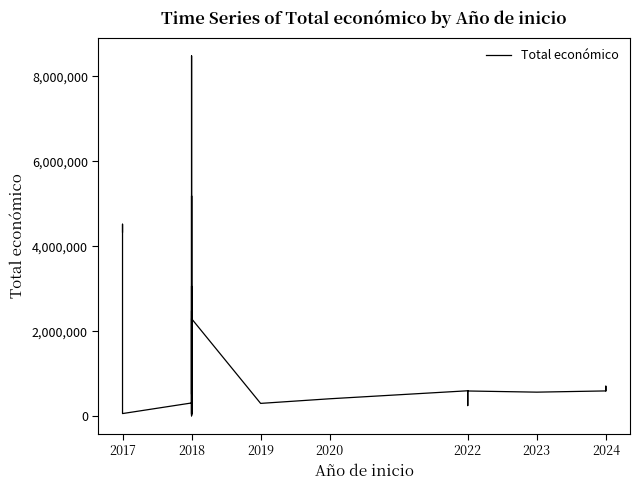

What is the sum of all values?

51399860